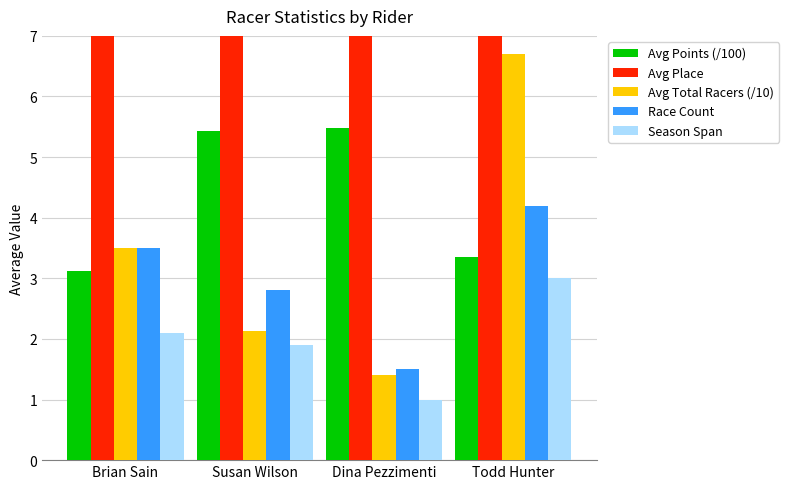

Where is Race Count nearest to the value 2?

Dina Pezzimenti